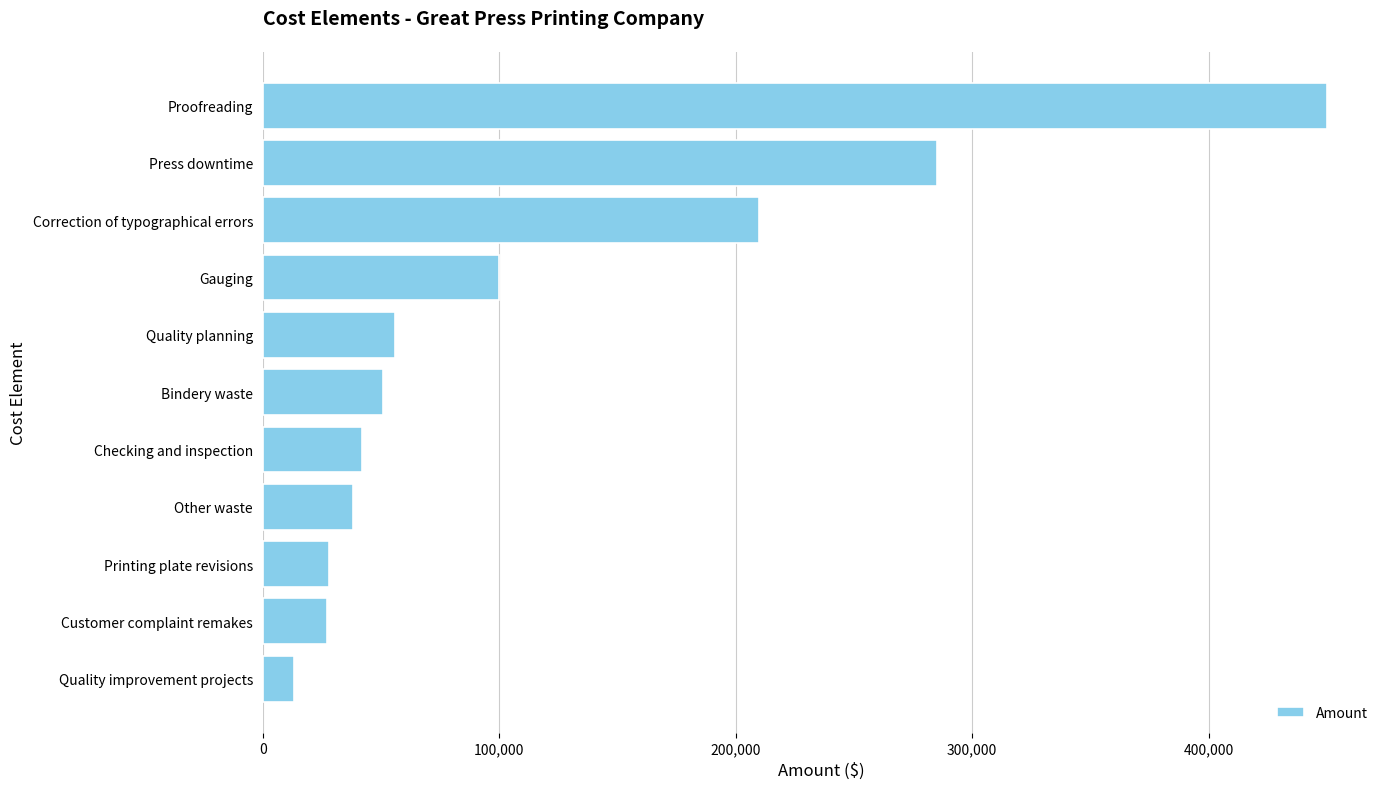

True or false: the data shows 138541 at Correction of typographical errors.

False